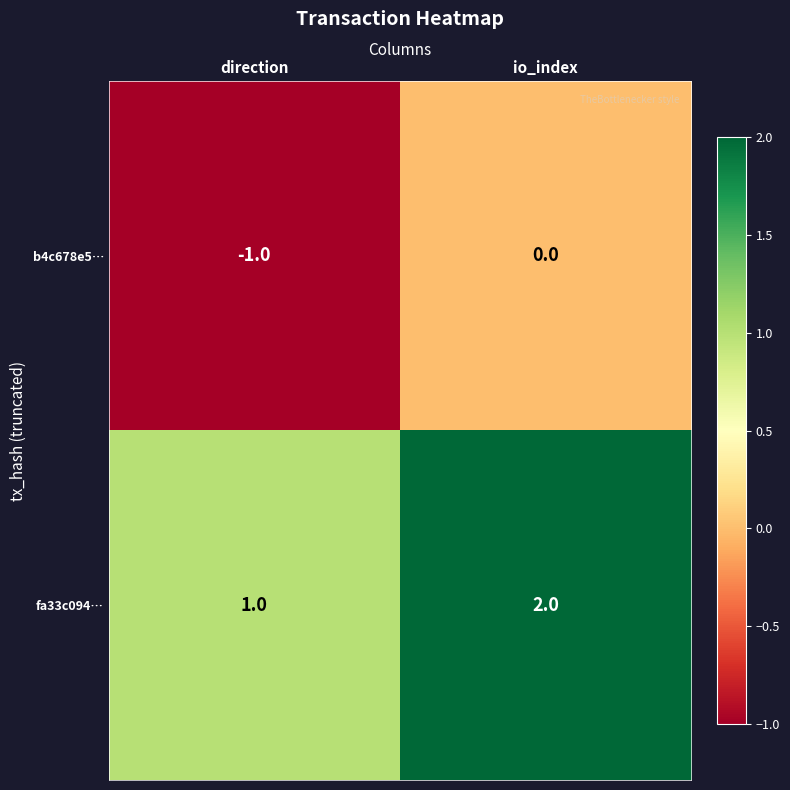

Reading left to right, list all the values displayed in this chart.

b4c678e5…: direction=-1	io_index=0
fa33c094…: direction=1	io_index=2